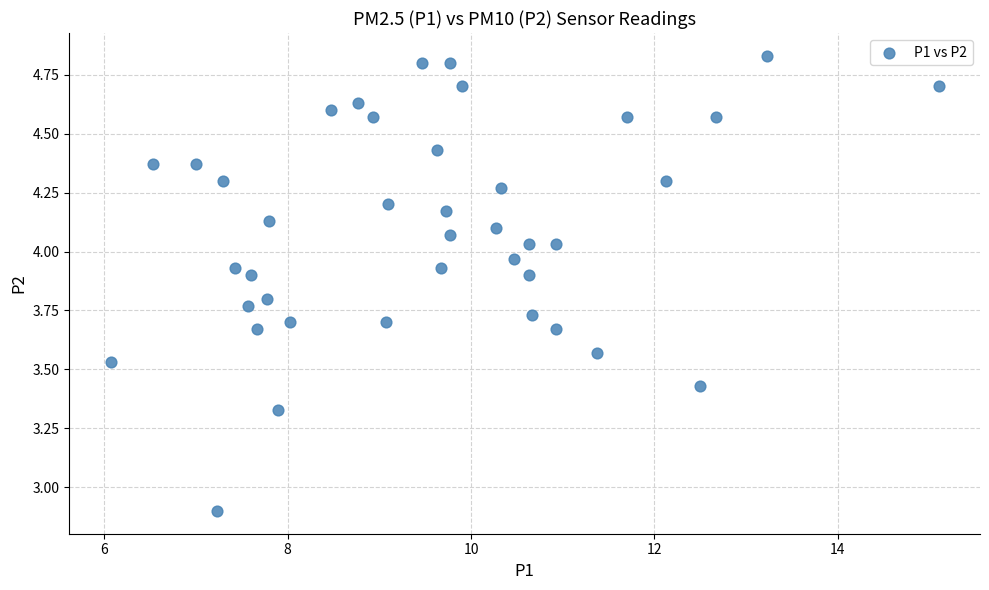

What Y value in the scatter plot is closest to 3?

2.9